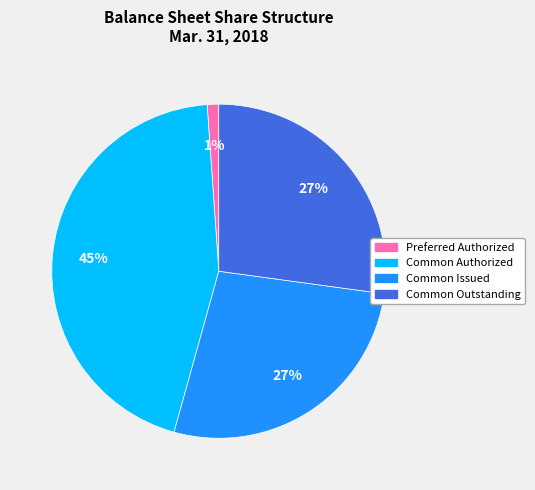

To the nearest percent, what is the average slice percentage?

25%